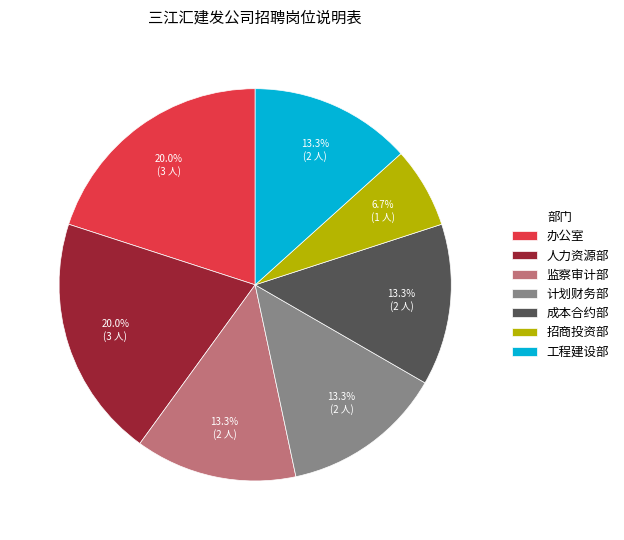

What percentage is the 人力资源部 slice, to the nearest percent?

20%